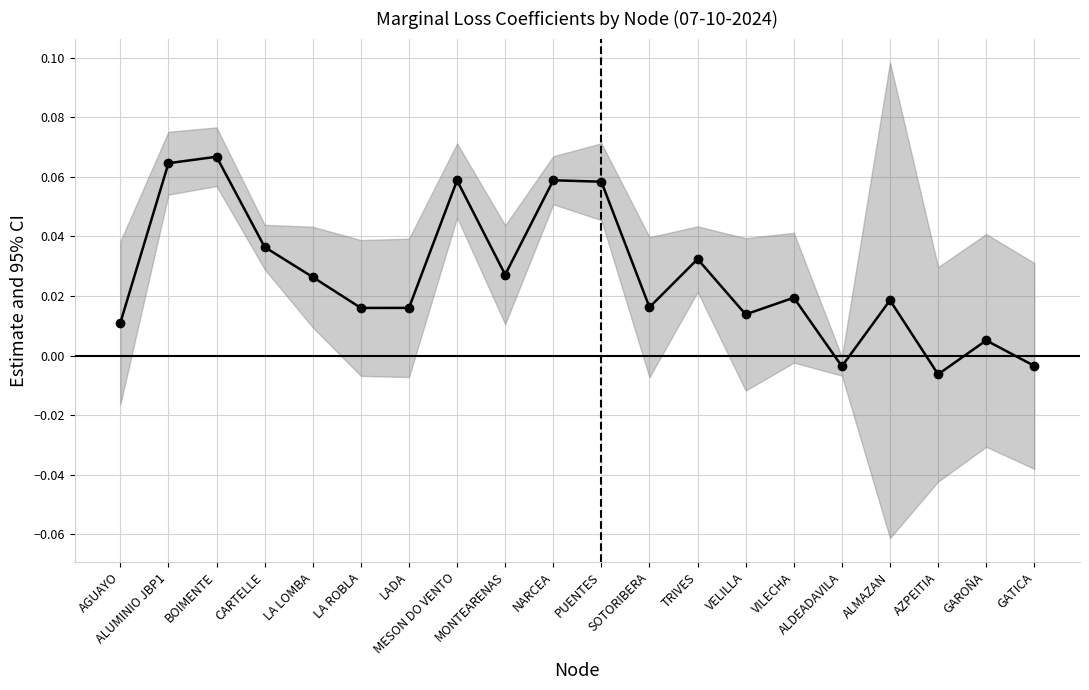

List the labels in order of value, smallest first.

AZPEITIA, ALDEADAVILA, GATICA, GAROÑA, AGUAYO, VELILLA, LA ROBLA, LADA, SOTORIBERA, ALMAZAN, VILECHA, LA LOMBA, MONTEARENAS, TRIVES, CARTELLE, PUENTES, MESON DO VENTO, NARCEA, ALUMINIO JBP1, BOIMENTE